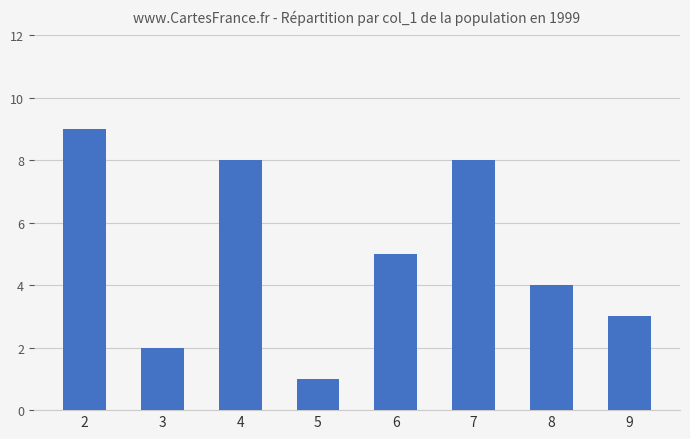

What is the difference between the values at 5 and 7?

7